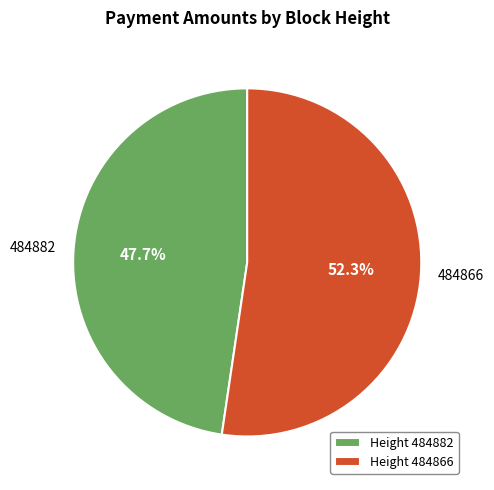

Which has a higher value, 484866 or 484882?

484866